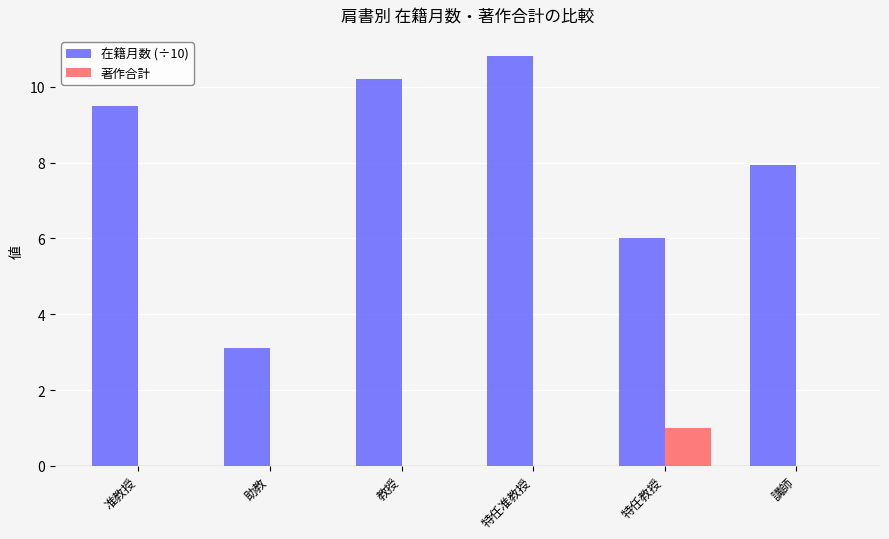

Reading right to left, transcribe all the data shown in this chart.

在籍月数 (÷10): 講師=7.9	特任教授=6.0	特任准教授=10.8	教授=10.2	助教=3.1	准教授=9.5
著作合計: 講師=0.0	特任教授=1.0	特任准教授=0.0	教授=0.0	助教=0.0	准教授=0.0